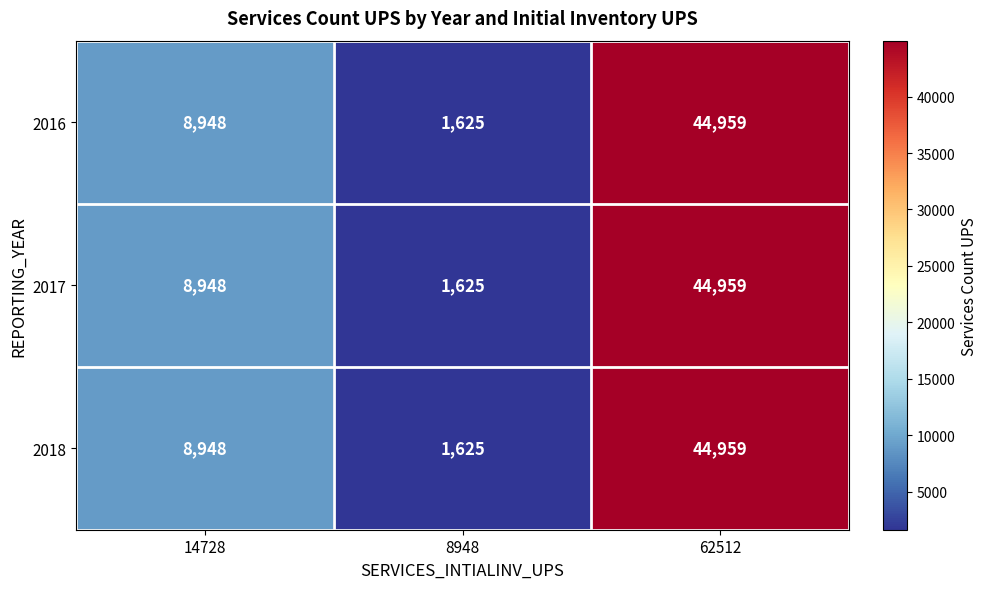

How many 2016 values are between 1625 and 44959?

3